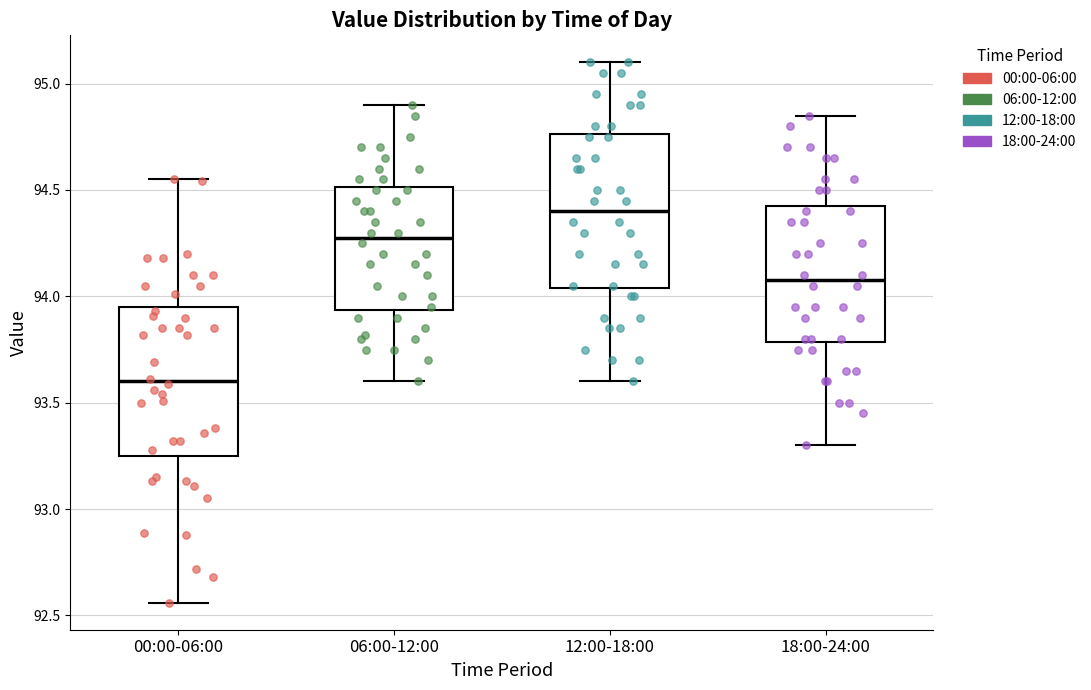

Reading left to right, transcribe this box plot: for each box, give where its median line is, the range the box spans, and where its two whiskers end, as read against the y-axis. The values are not printed on the chart, so give them approximately, as read against the axis.

00:00-06:00: median 93.60, box 93.25 to 93.95, whiskers 92.55 to 94.55
06:00-12:00: median 94.30, box 93.95 to 94.50, whiskers 93.60 to 94.90
12:00-18:00: median 94.40, box 94.05 to 94.75, whiskers 93.60 to 95.10
18:00-24:00: median 94.10, box 93.80 to 94.45, whiskers 93.30 to 94.85